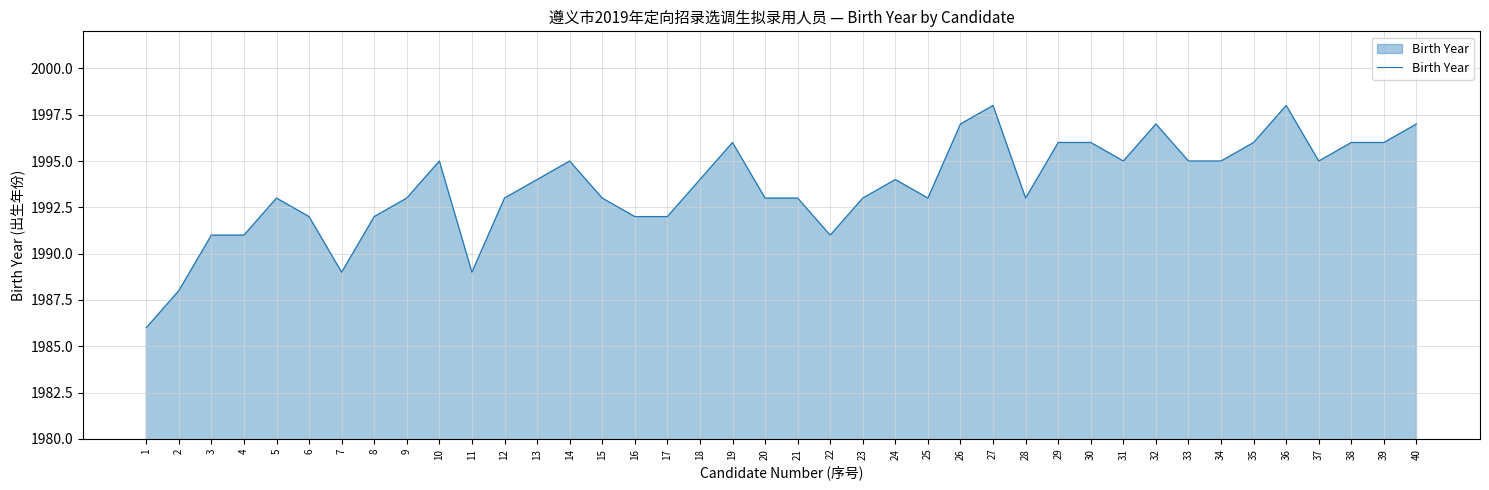

The value at 40 is 1997. True or false?

True